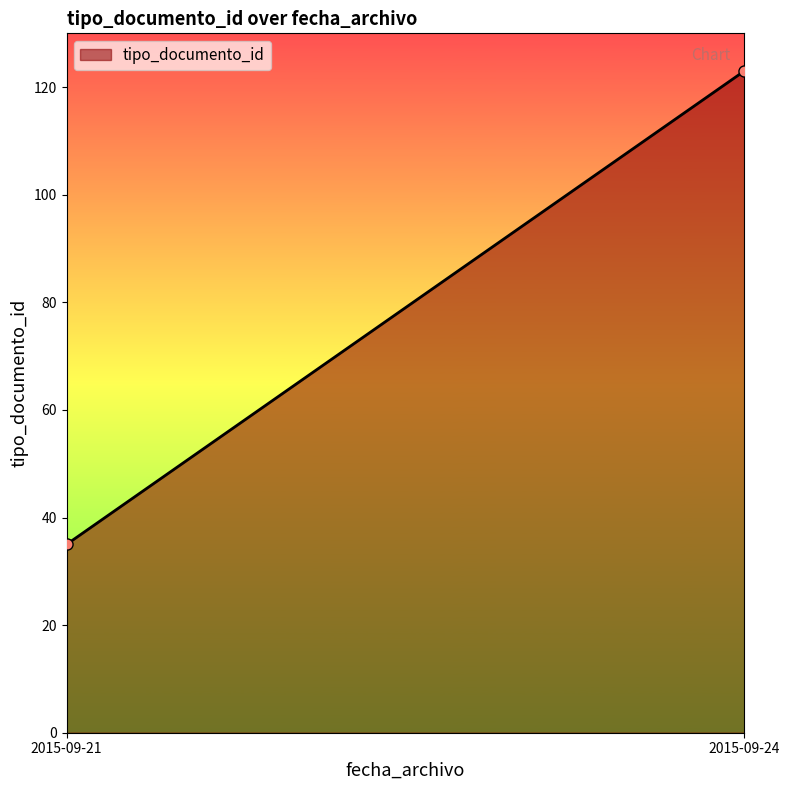

Count the number of categories in the chart.

2